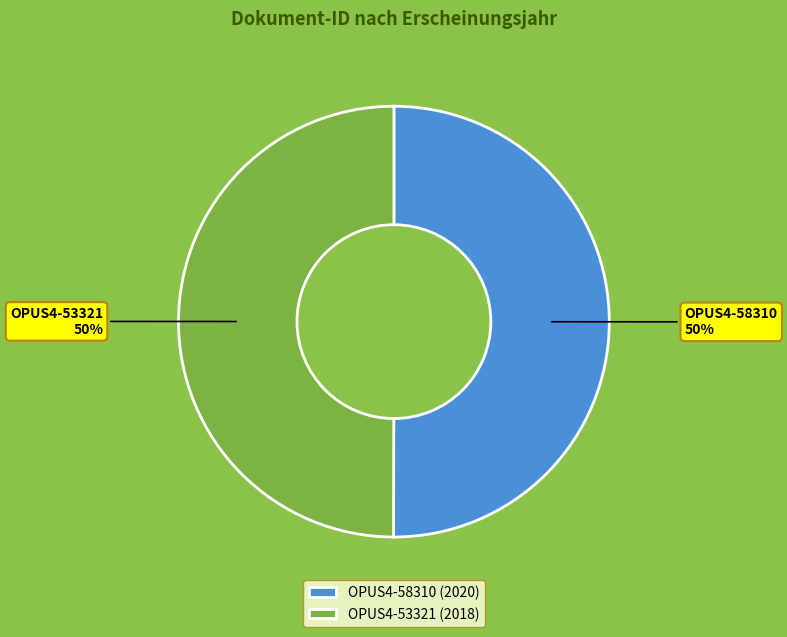

Approximately how many times larger is the value at OPUS4-53321 compared to OPUS4-58310?

1.0